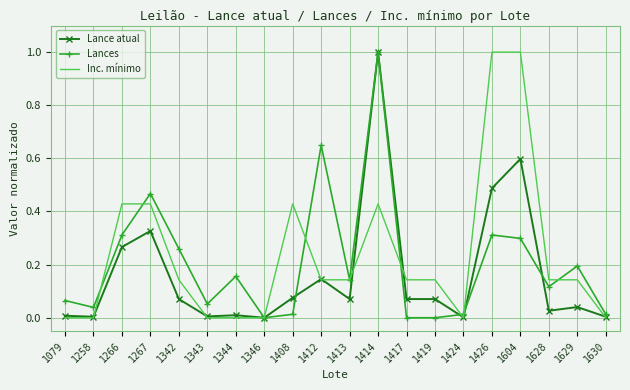

Between 1412 and 1417, which series saw the biggest shift?

Lances